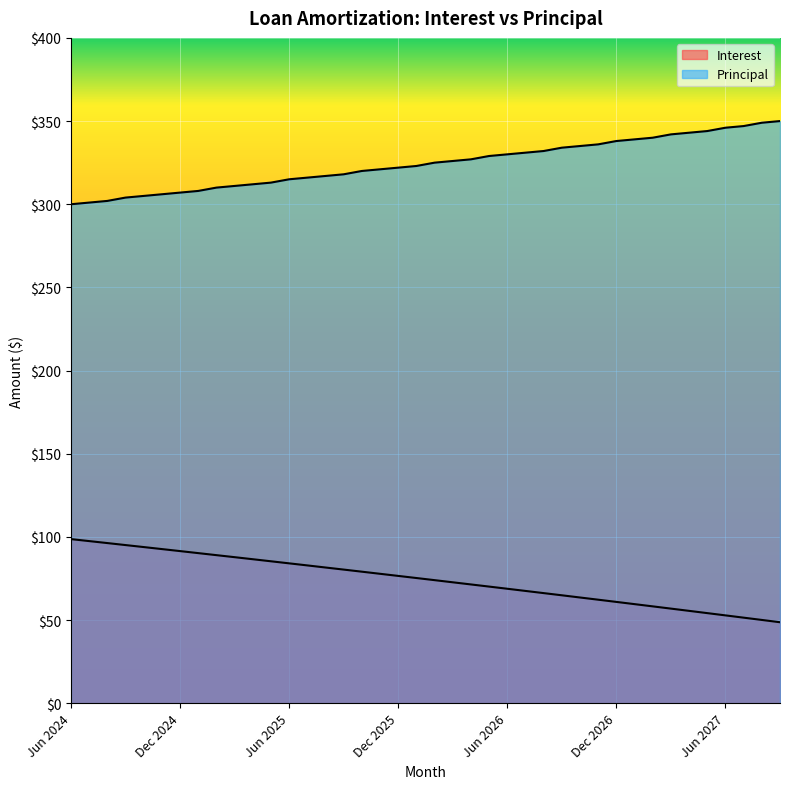

Which category has the lowest value in the Principal series?

Jun 2024